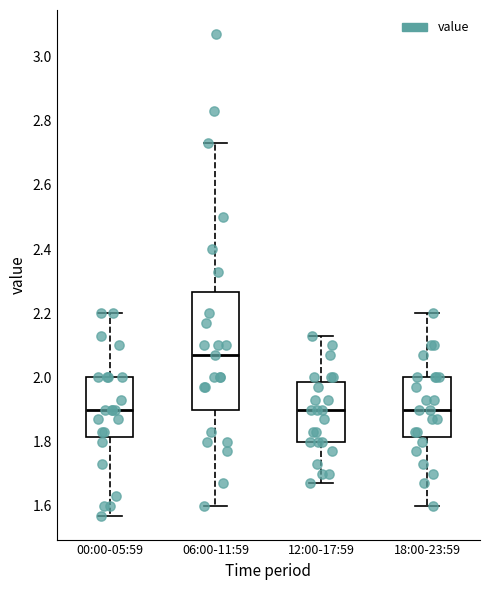

Reading left to right, transcribe this box plot: for each box, give where its median line is, the range the box spans, and where its two whiskers end, as read against the y-axis. The values are not printed on the chart, so give them approximately, as read against the axis.

00:00-05:59: median 1.90, box 1.82 to 2.00, whiskers 1.58 to 2.20
06:00-11:59: median 2.08, box 1.90 to 2.26, whiskers 1.60 to 2.74
12:00-17:59: median 1.90, box 1.80 to 1.98, whiskers 1.68 to 2.14
18:00-23:59: median 1.90, box 1.82 to 2.00, whiskers 1.60 to 2.20